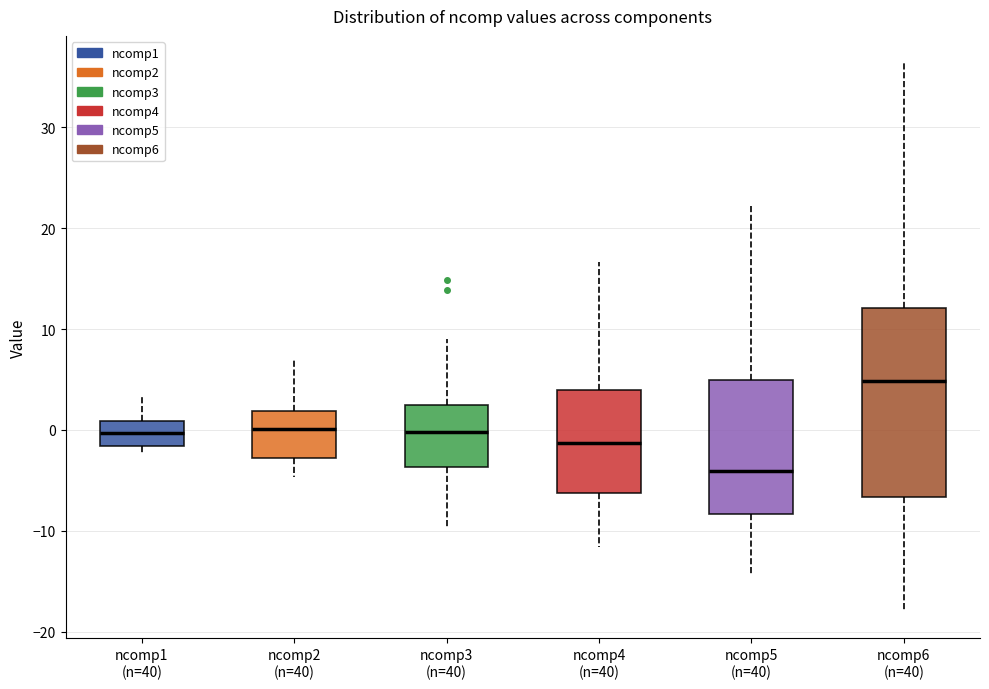

Comparing the boxes themselves (not the whiskers), which one is the tallest?

ncomp6 (n=40)